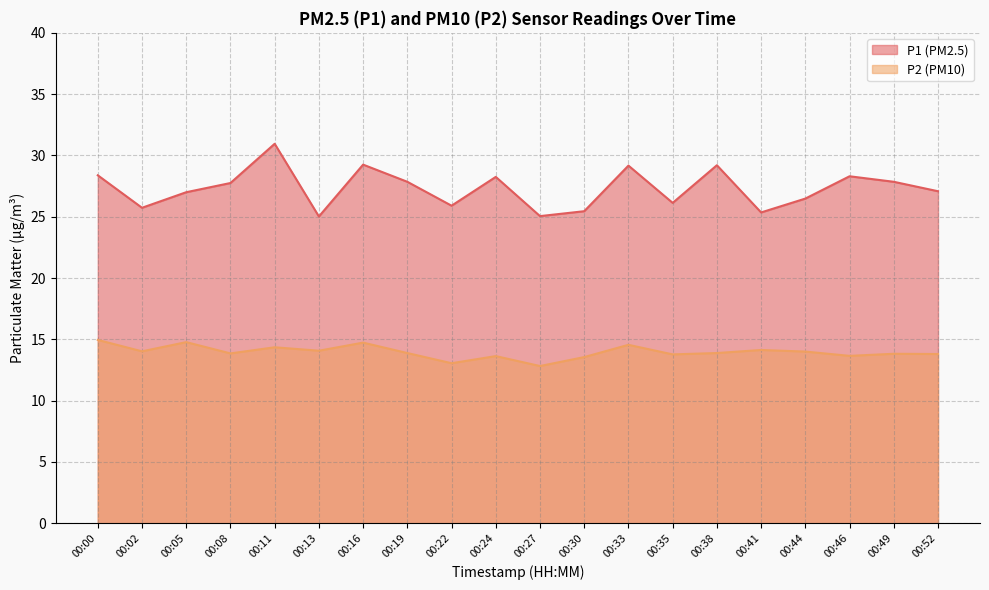

What is the difference between the maximum and minimum values in the P1 series?

5.9